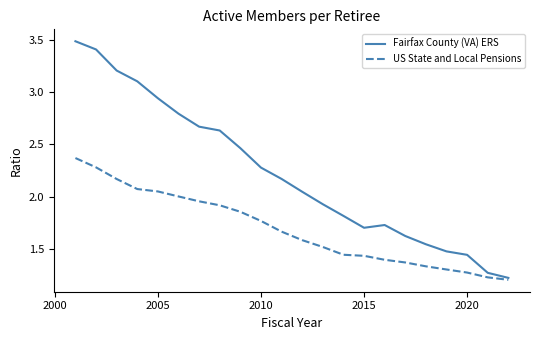

Rank the series by their maximum value, from highest to lowest.

Fairfax County (VA) ERS, US State and Local Pensions